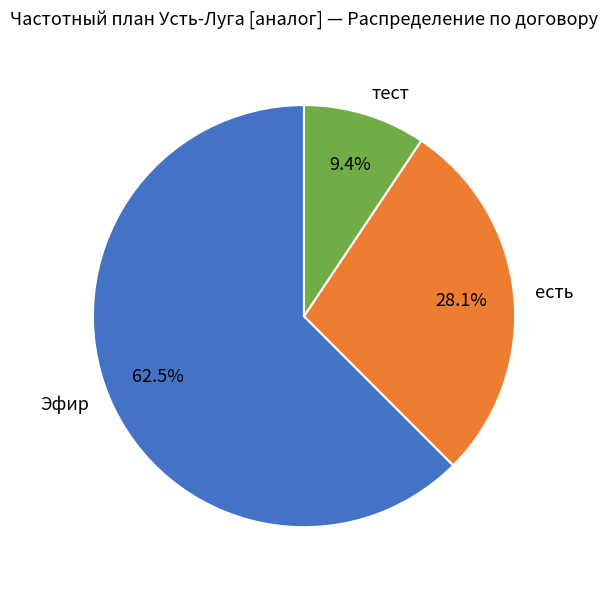

How many slices are in this pie chart?

3